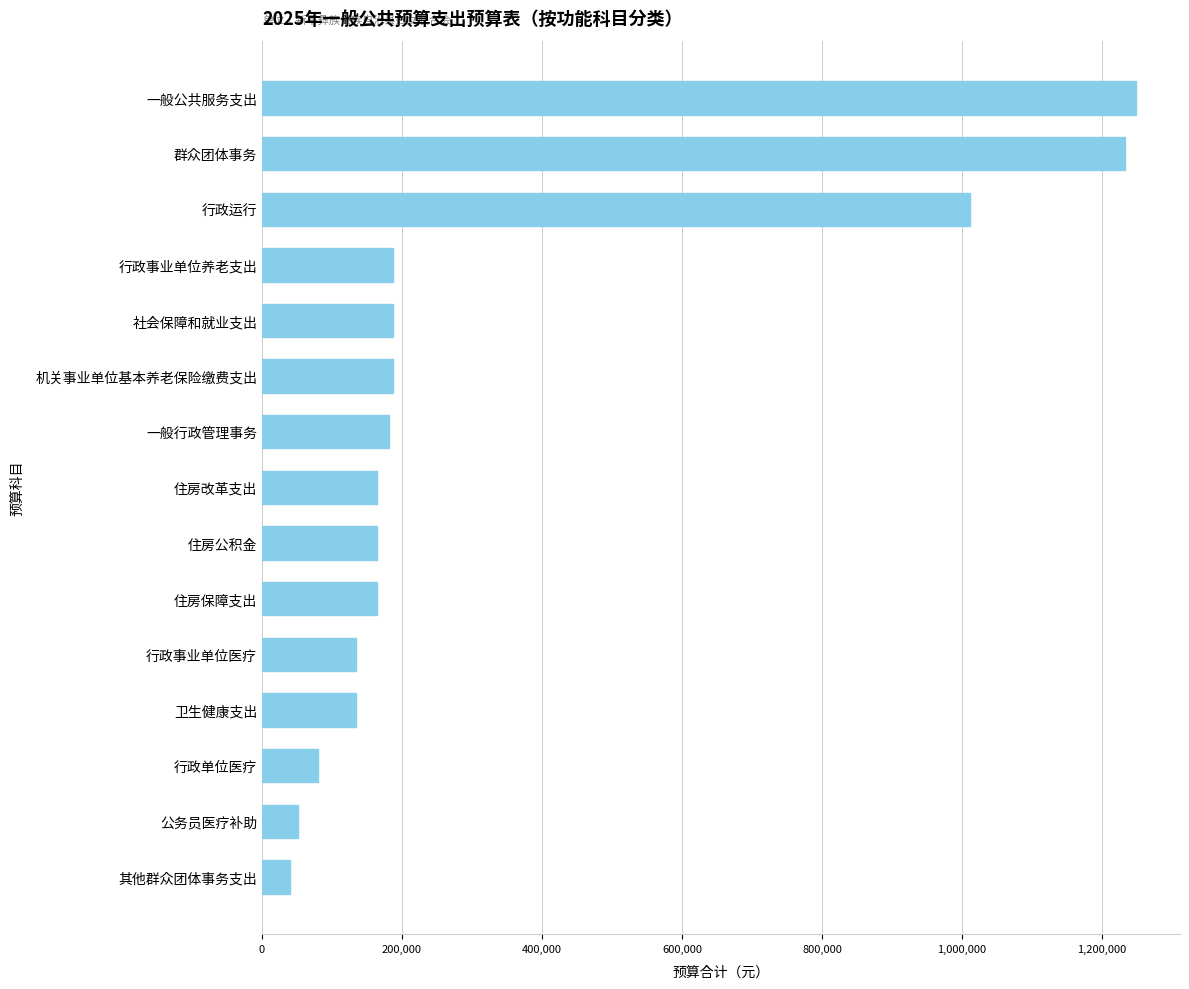

What is the sum of the values at 一般行政管理事务 and 卫生健康支出?

315363